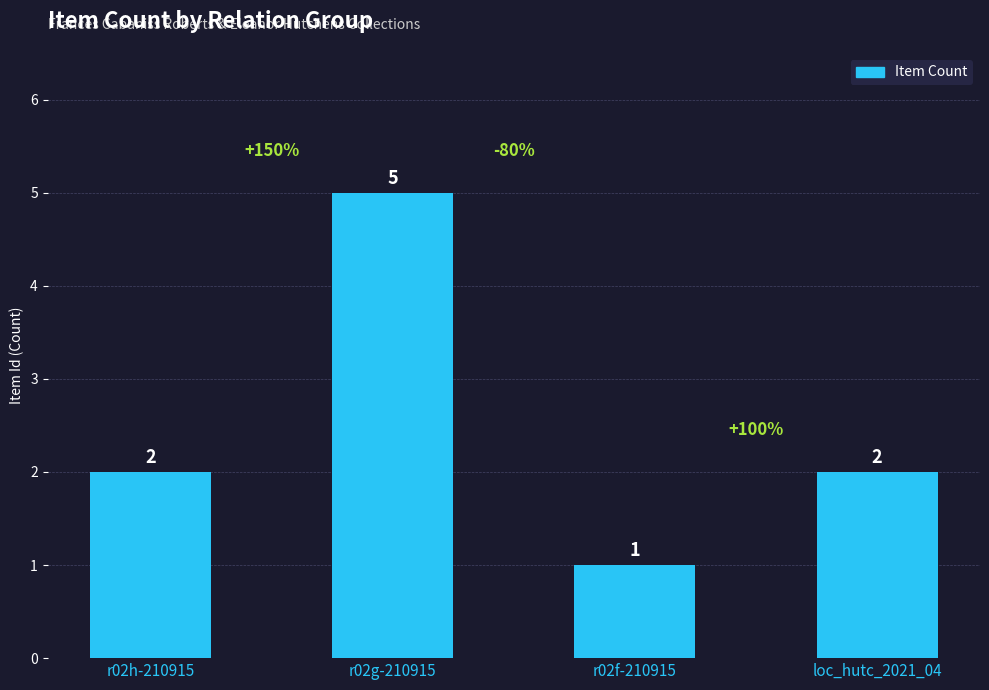

What is the sum of all values?

10